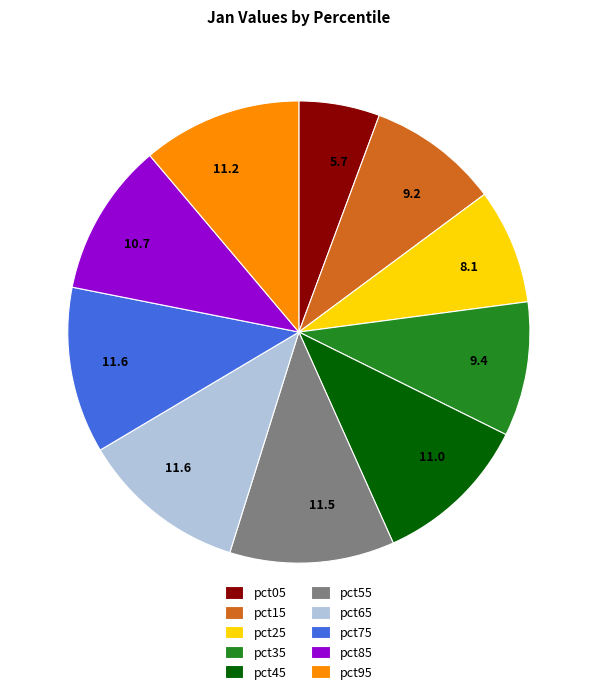

Which category has the smallest portion of the pie?

pct05